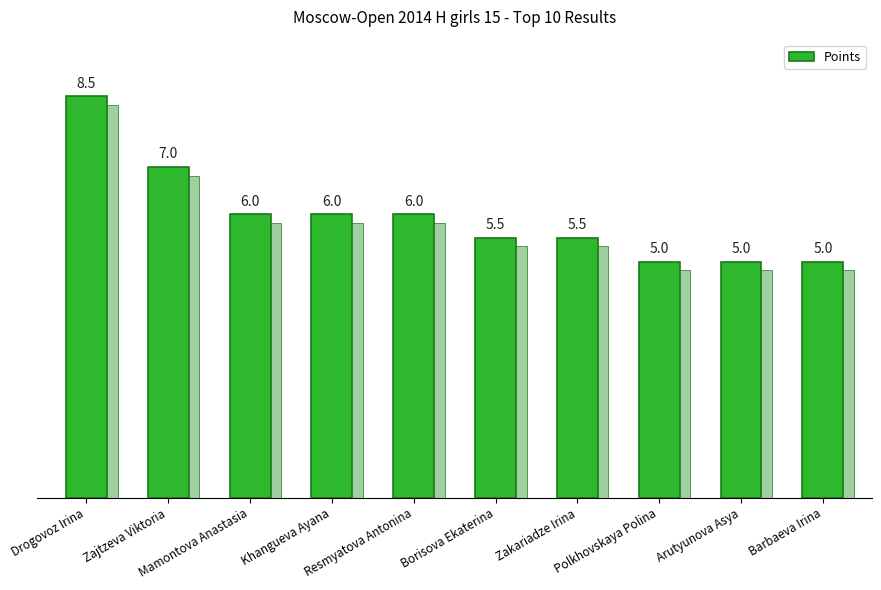

The chart shows a value of 6.0 at Khangueva Ayana. True or false?

True